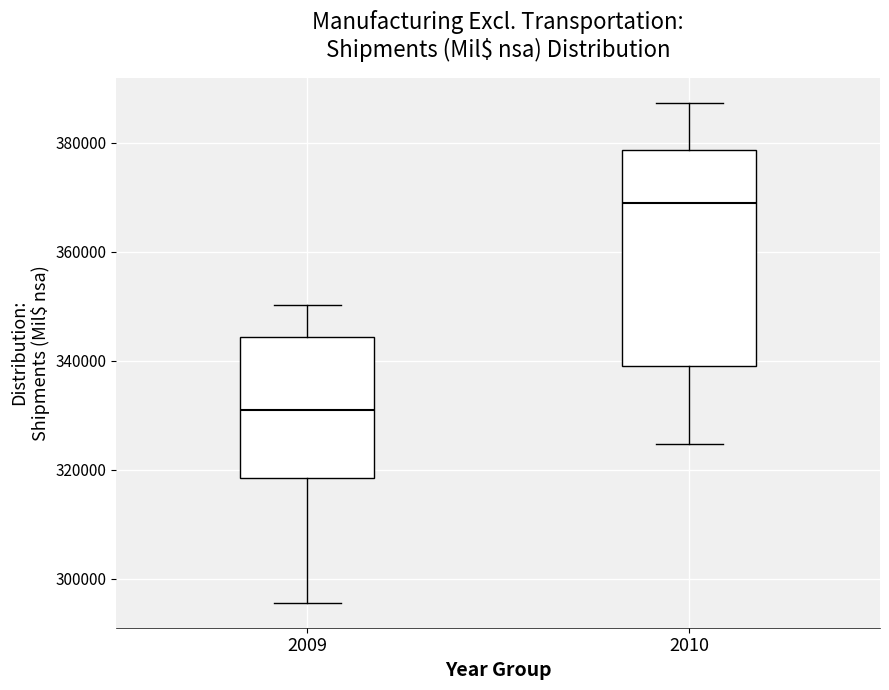

Where is the upper edge of the box at x = 2010 on the y-axis? The values are not printed on the chart, so give them approximately, as read against the axis.

378000